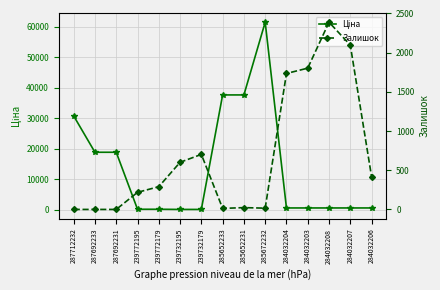

The Ціна series shows 57472.4 at 285652233. True or false?

False